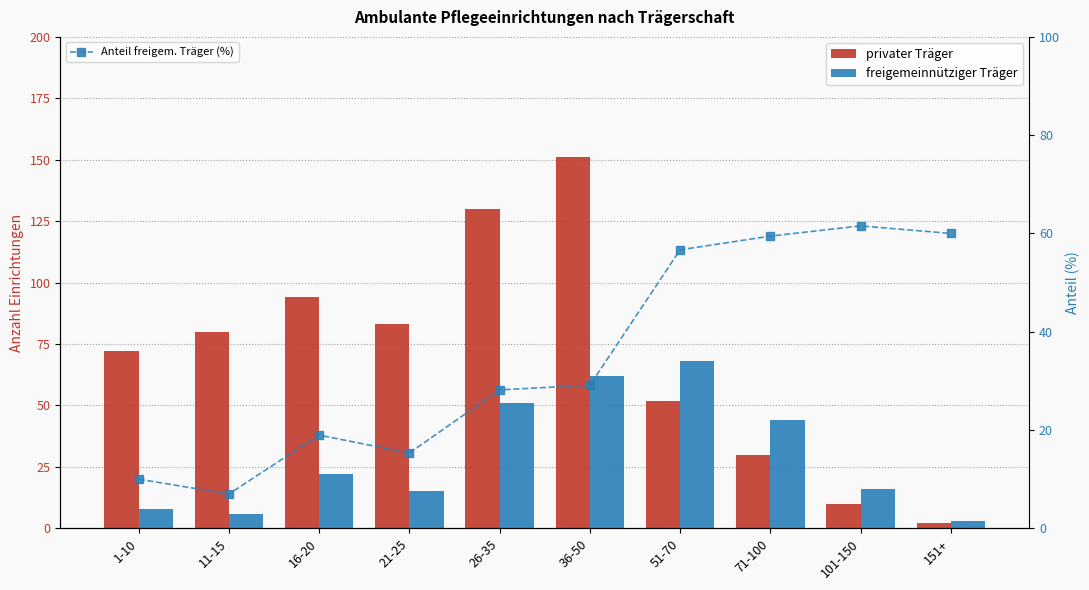

What is the difference between the maximum and minimum values in the privater Träger series?

149.0